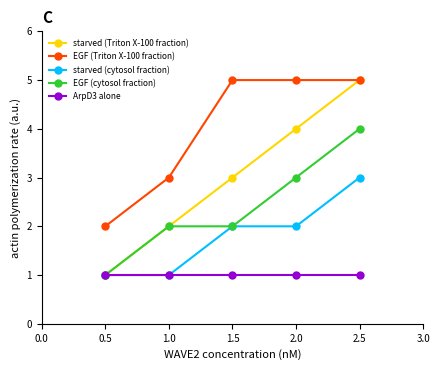

Does the chart have visible grid lines?

No